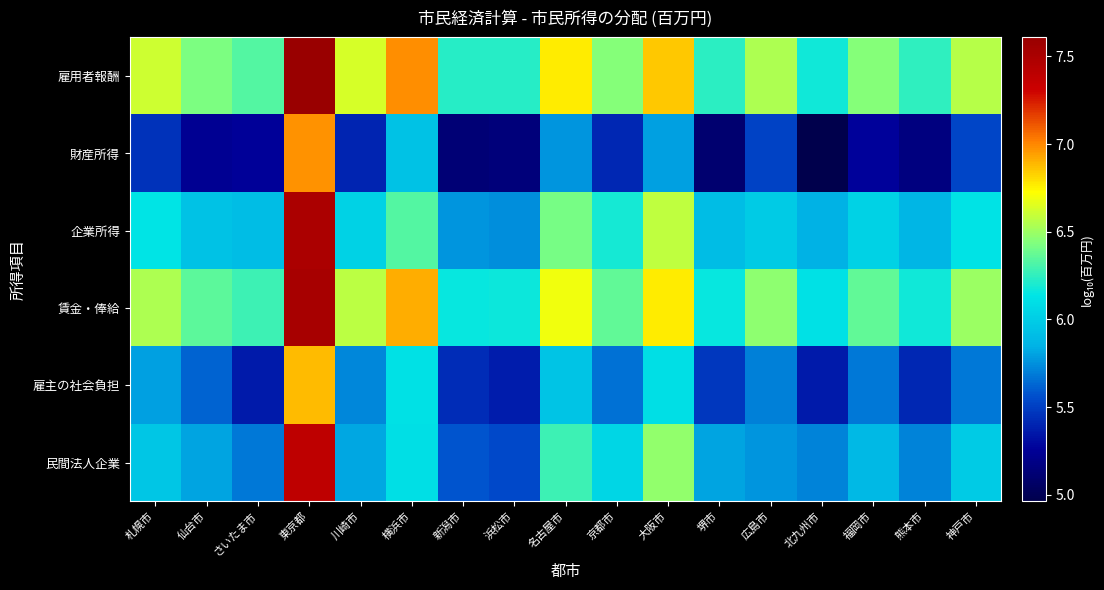

Reading left to right, what are all the values shown in this chart?

雇用者報酬: 札幌市=6.6	仙台市=6.4	さいたま市=6.3	東京都=7.6	川崎市=6.6	横浜市=7.0	新潟市=6.2	浜松市=6.2	名古屋市=6.8	京都市=6.4	大阪市=6.9	堺市=6.2	広島市=6.5	北九州市=6.2	福岡市=6.4	熊本市=6.2	神戸市=6.6
財産所得: 札幌市=5.5	仙台市=5.2	さいたま市=5.3	東京都=7.0	川崎市=5.4	横浜市=5.9	新潟市=5.1	浜松市=5.1	名古屋市=5.8	京都市=5.4	大阪市=5.8	堺市=5.1	広島市=5.5	北九州市=5.0	福岡市=5.3	熊本市=5.2	神戸市=5.5
企業所得: 札幌市=6.1	仙台市=5.9	さいたま市=5.9	東京都=7.5	川崎市=6.0	横浜市=6.3	新潟市=5.8	浜松市=5.7	名古屋市=6.4	京都市=6.2	大阪市=6.6	堺市=5.9	広島市=6.0	北九州市=5.9	福岡市=6.0	熊本市=5.9	神戸市=6.1
賃金・俸給: 札幌市=6.5	仙台市=6.4	さいたま市=6.3	東京都=7.5	川崎市=6.6	横浜市=6.9	新潟市=6.2	浜松市=6.2	名古屋市=6.7	京都市=6.4	大阪市=6.8	堺市=6.2	広島市=6.5	北九州市=6.1	福岡市=6.4	熊本市=6.2	神戸市=6.5
雇主の社会負担: 札幌市=5.8	仙台市=5.6	さいたま市=5.4	東京都=6.9	川崎市=5.7	横浜市=6.1	新潟市=5.4	浜松市=5.4	名古屋市=6.0	京都市=5.7	大阪市=6.1	堺市=5.5	広島市=5.7	北九州市=5.4	福岡市=5.7	熊本市=5.4	神戸市=5.7
民間法人企業: 札幌市=6.0	仙台市=5.8	さいたま市=5.7	東京都=7.4	川崎市=5.8	横浜市=6.1	新潟市=5.6	浜松市=5.5	名古屋市=6.3	京都市=6.0	大阪市=6.5	堺市=5.8	広島市=5.8	北九州市=5.7	福岡市=5.9	熊本市=5.7	神戸市=6.0